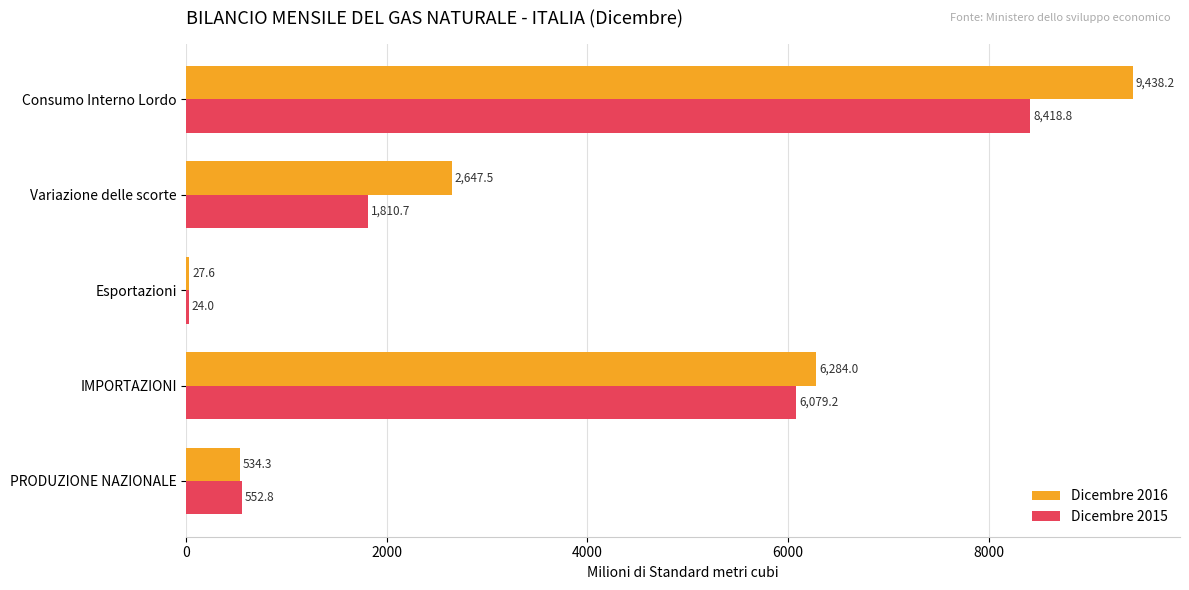

Between Variazione delle scorte and Consumo Interno Lordo, which series saw the biggest shift?

Dicembre 2016